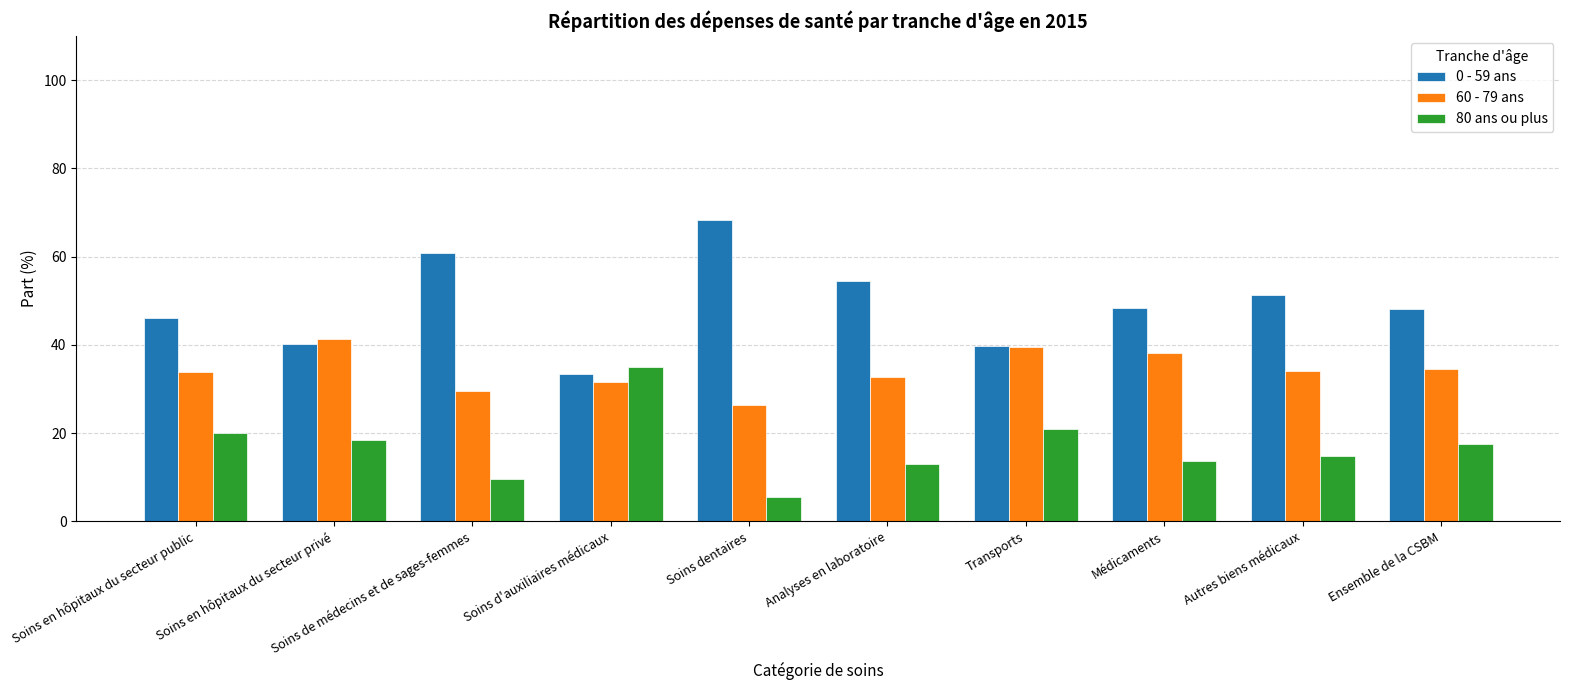

Which series has the largest range (max minus min)?

0 - 59 ans